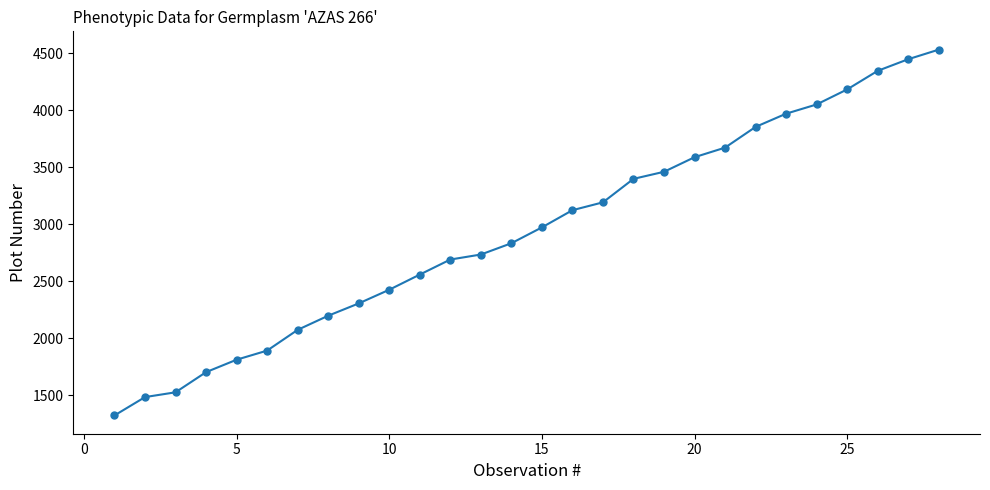

What is the value of the 15th point from the left?

2972